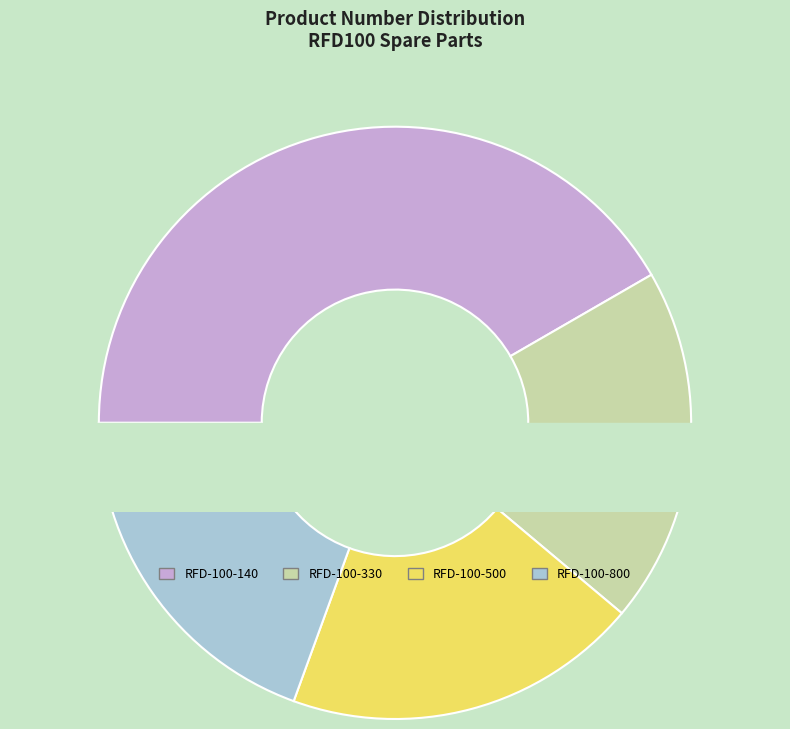

Approximately how many times larger is the value at RFD-100-500 compared to RFD-100-140?

0.5